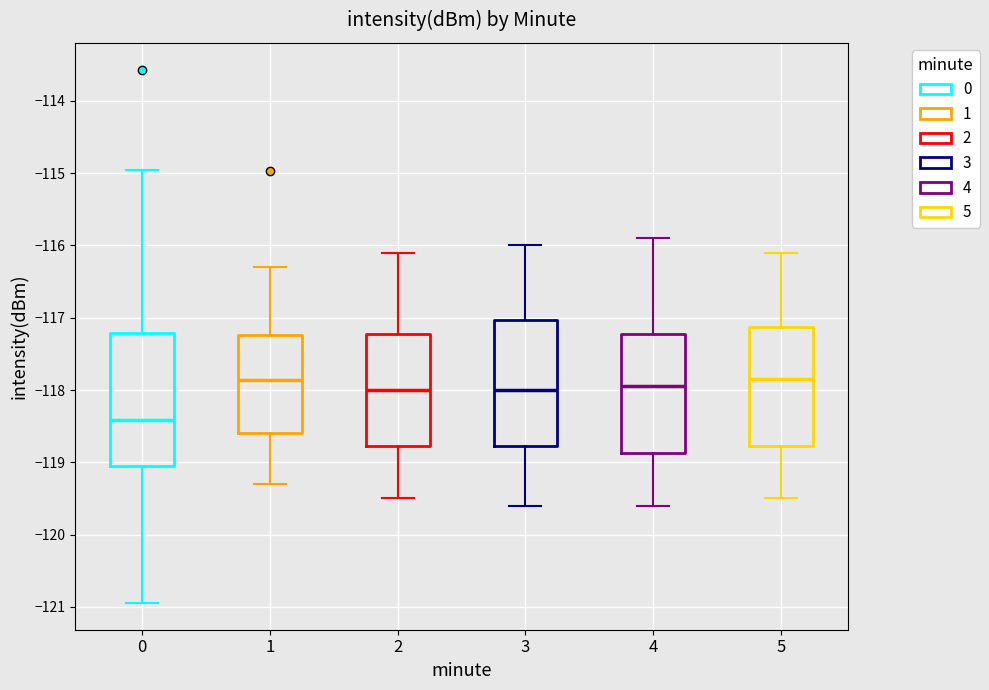

Where does the median line of the box at x = 4 sit on the y-axis? The values are not printed on the chart, so give them approximately, as read against the axis.

-117.9